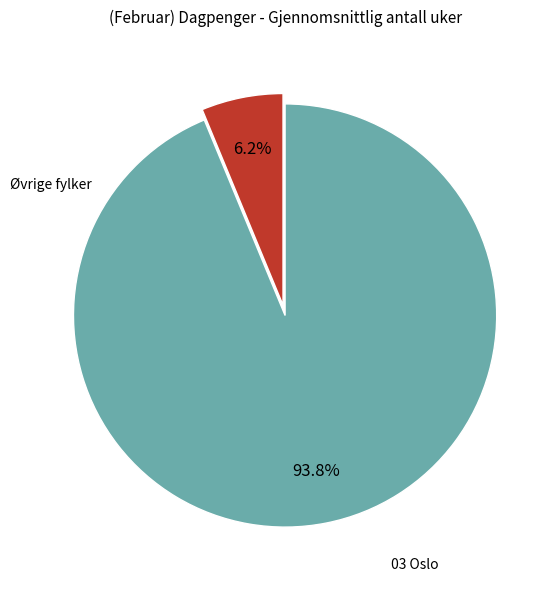

Is there a majority slice in this chart?

Yes